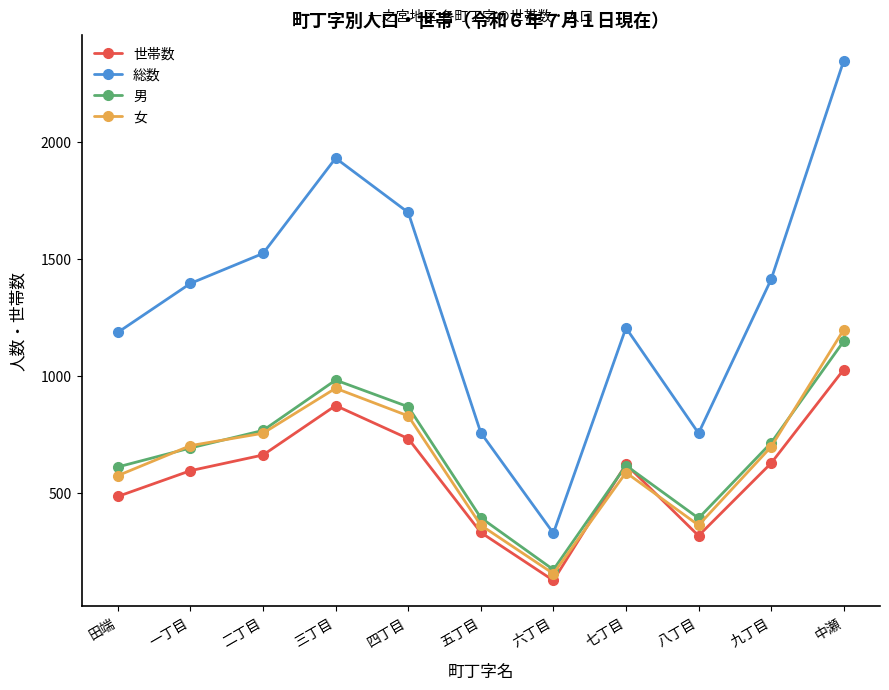

True or false: 総数 and 男 cross at least once.

False